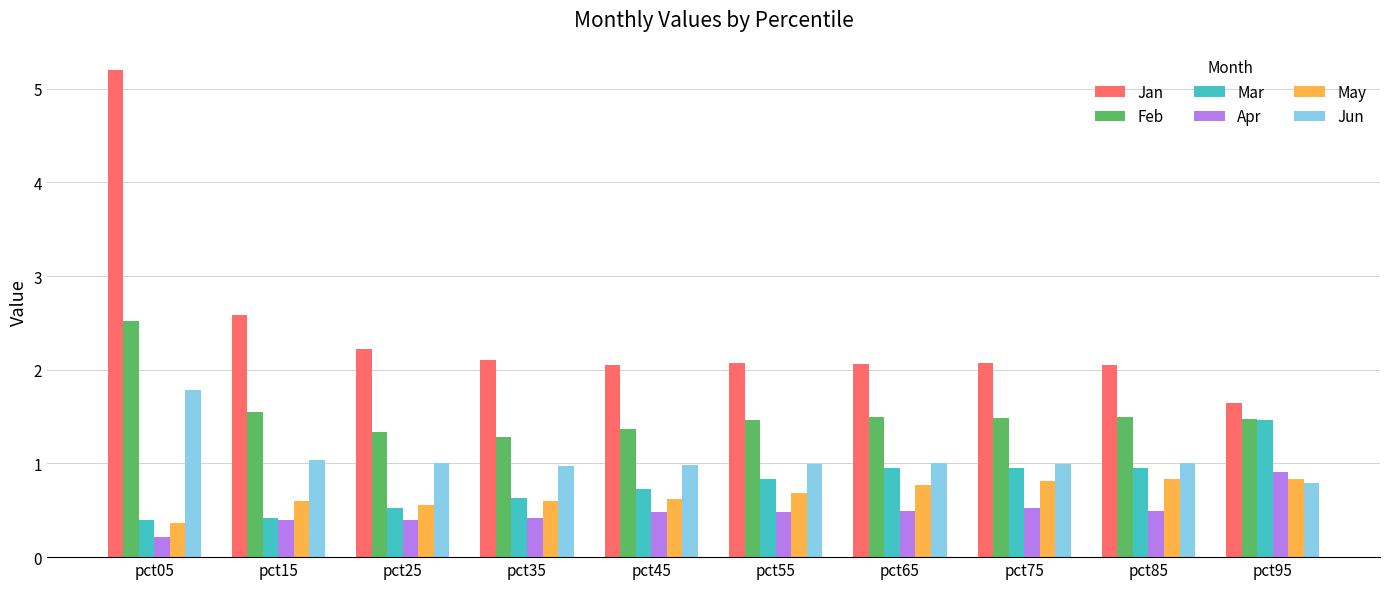

Reading right to left, transcribe all the data shown in this chart.

Jan: 1.7	2.1	2.1	2.1	2.1	2.1	2.1	2.2	2.6	5.2
Feb: 1.5	1.5	1.5	1.5	1.5	1.4	1.3	1.3	1.6	2.5
Mar: 1.5	1.0	1.0	1.0	0.8	0.7	0.6	0.5	0.4	0.4
Apr: 0.9	0.5	0.5	0.5	0.5	0.5	0.4	0.4	0.4	0.2
May: 0.8	0.8	0.8	0.8	0.7	0.6	0.6	0.6	0.6	0.4
Jun: 0.8	1.0	1.0	1.0	1.0	1.0	1.0	1.0	1.0	1.8